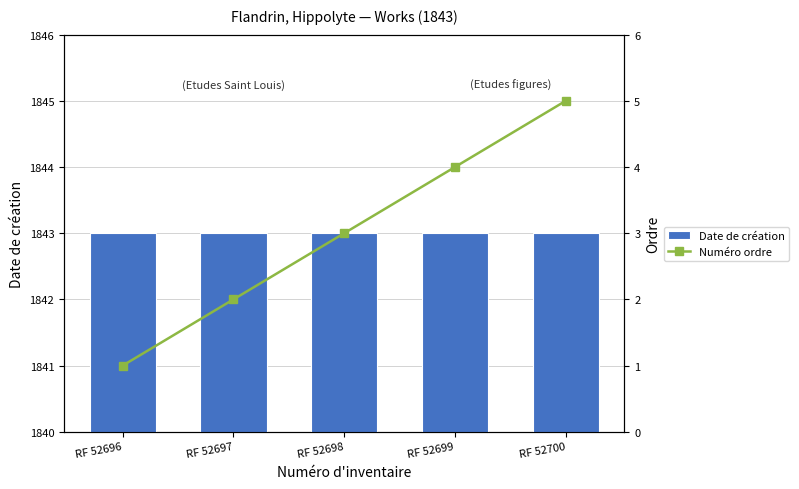

Between RF 52696 and RF 52700, which series saw the biggest shift?

Numéro ordre